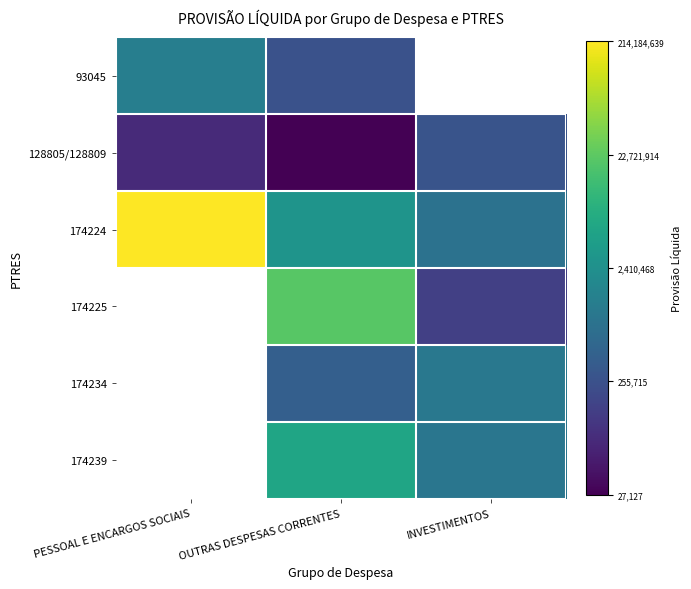

How many data points in 128805/128809 are above 11?

2